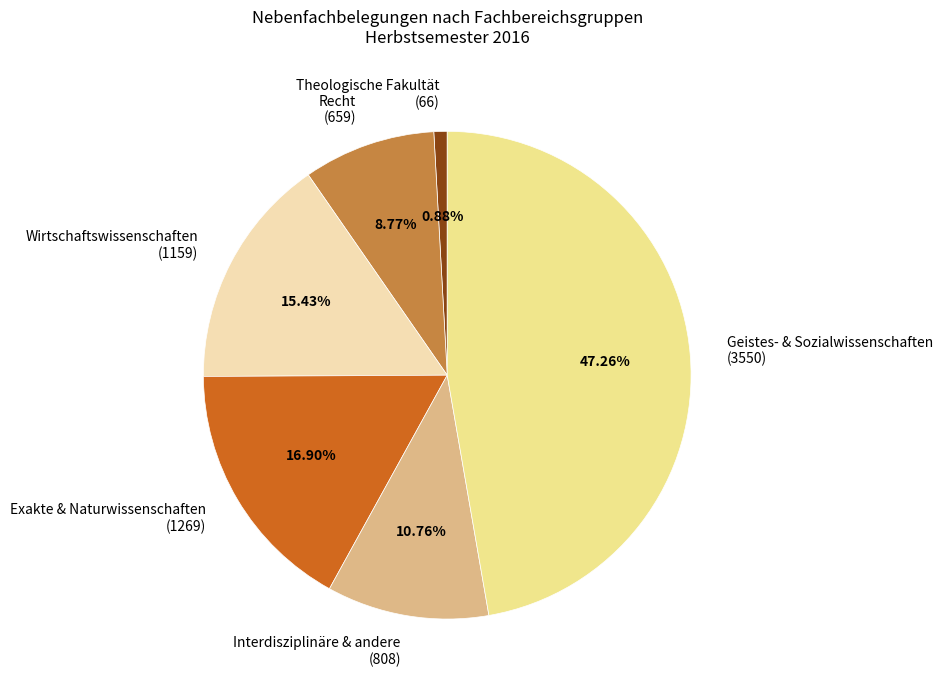

Do Interdisziplinäre & andere (808) and Theologische Fakultät (66) together represent more than half of the pie?

No